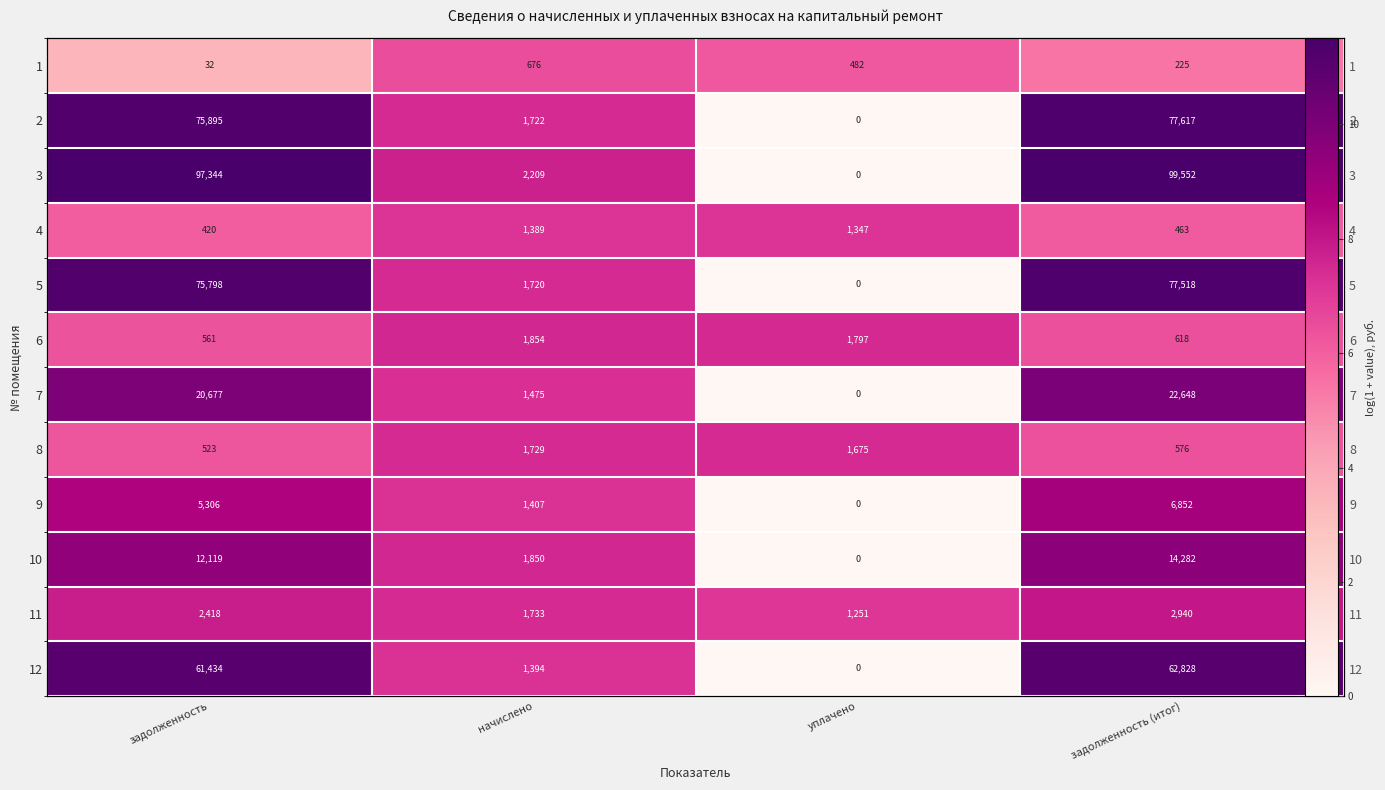

Where does the 4 series first go above 7?

начислено